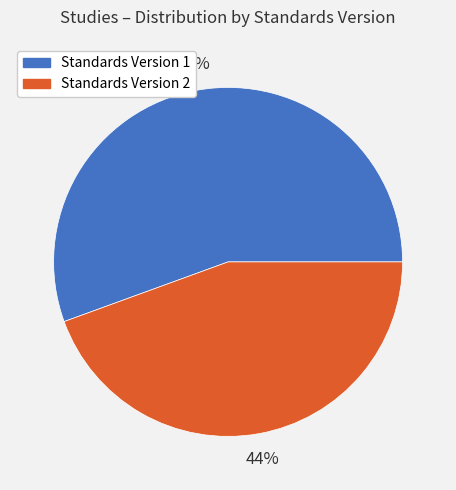

Combined, do Standards Version 1 and Standards Version 2 account for over 50%?

Yes